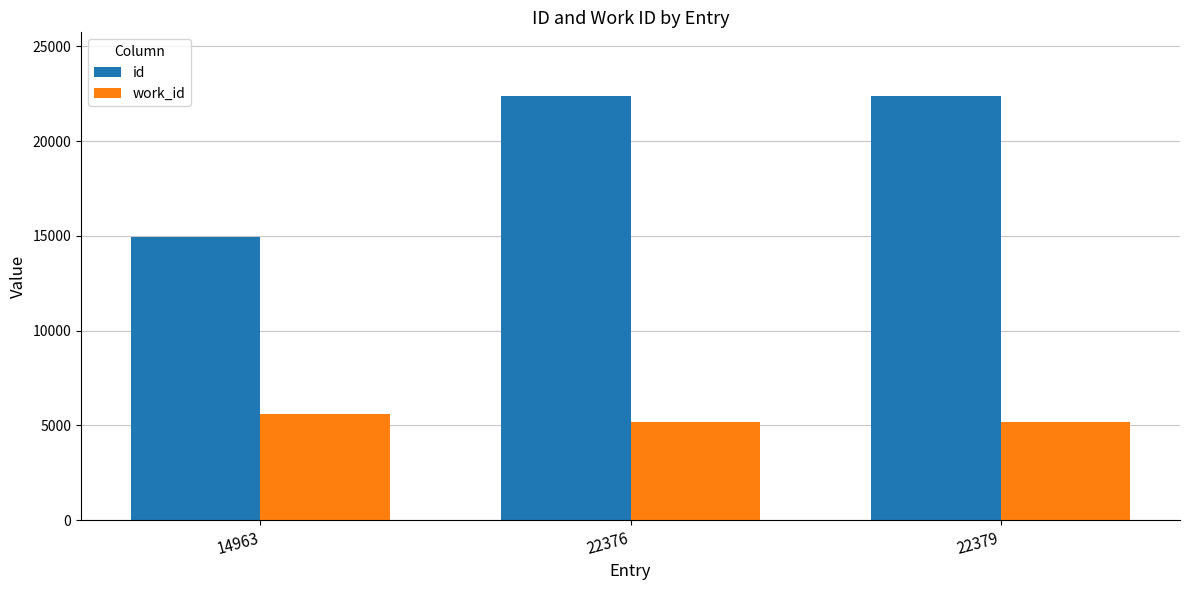

Count the work_id values in the range 5192 to 5598.

3